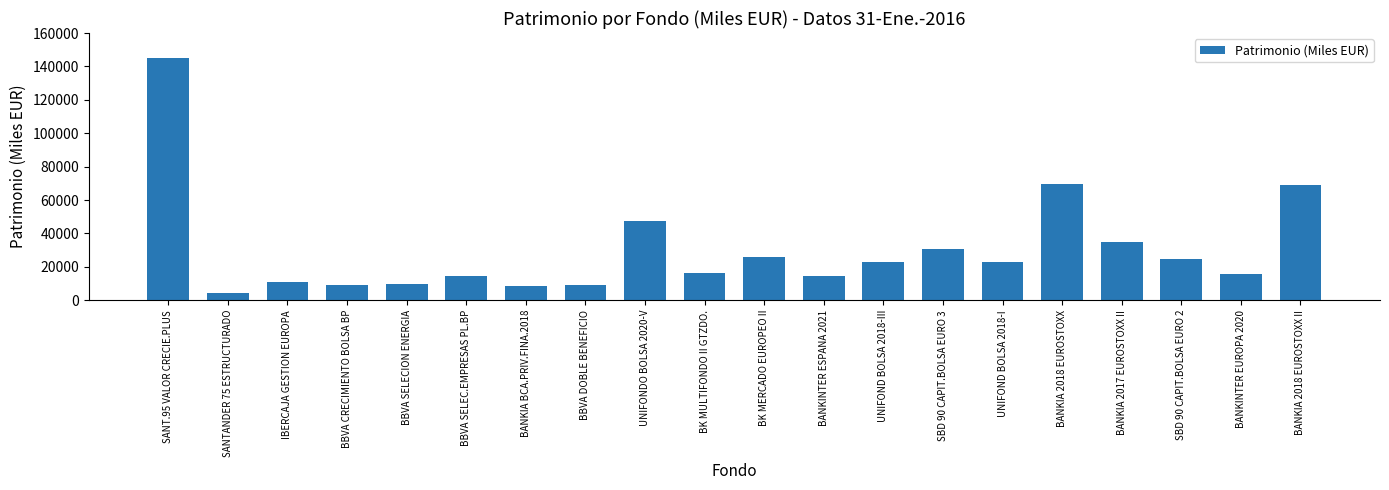

Where does the data first go above 22918?

SANT.95 VALOR CRECIE.PLUS